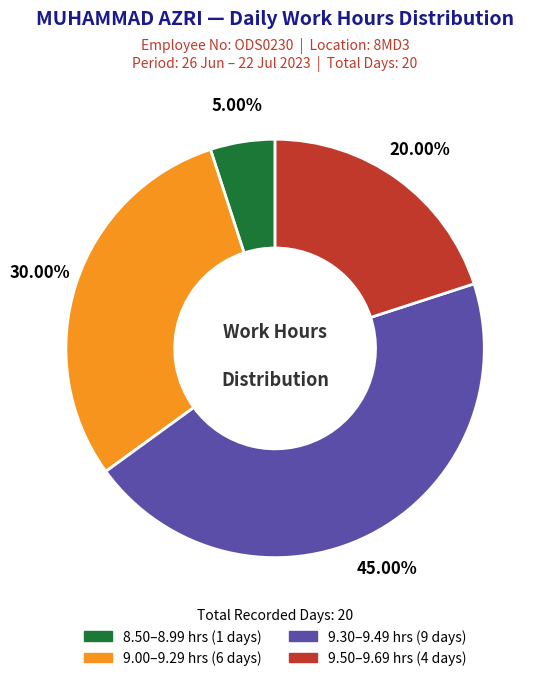

How many slices are in this pie chart?

4